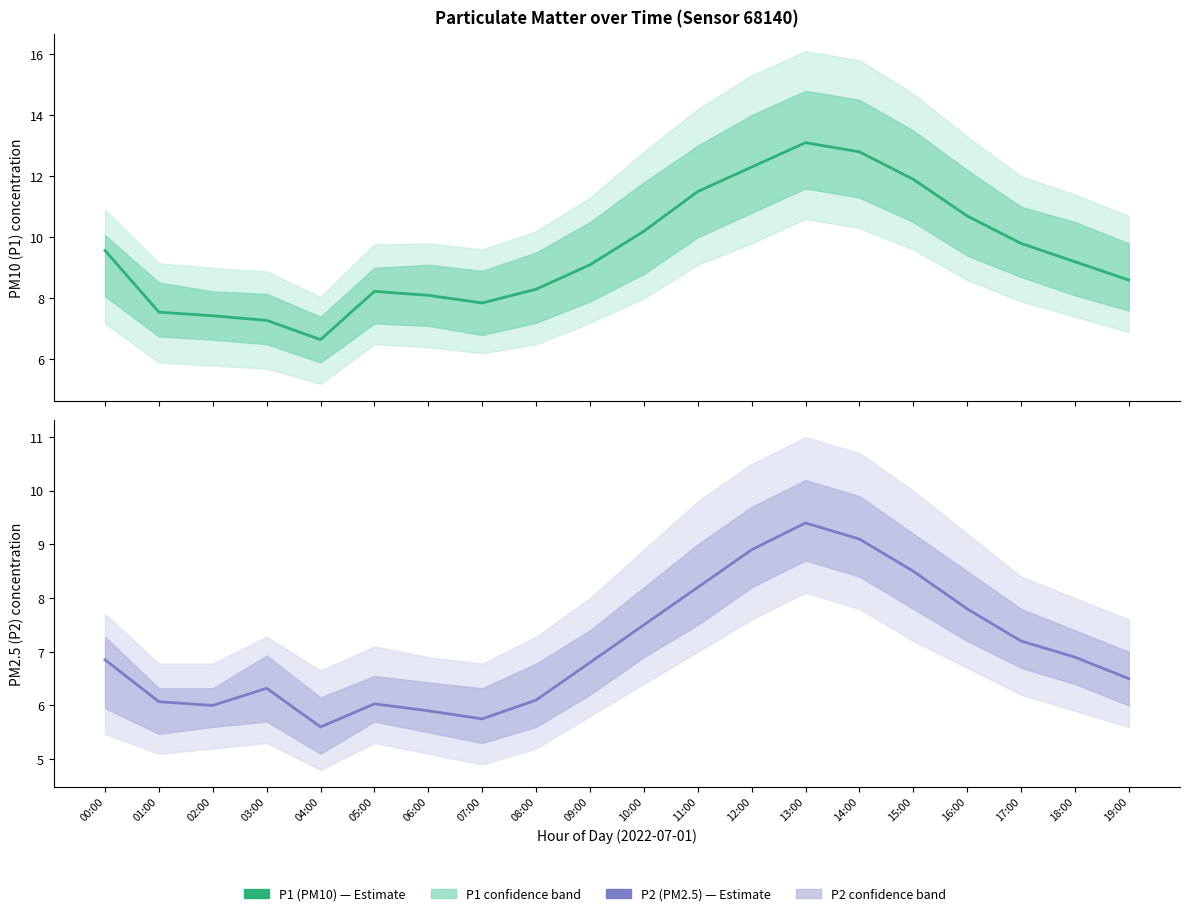

What is the value of the P1 (PM10) point at the 1st from the left?

9.6